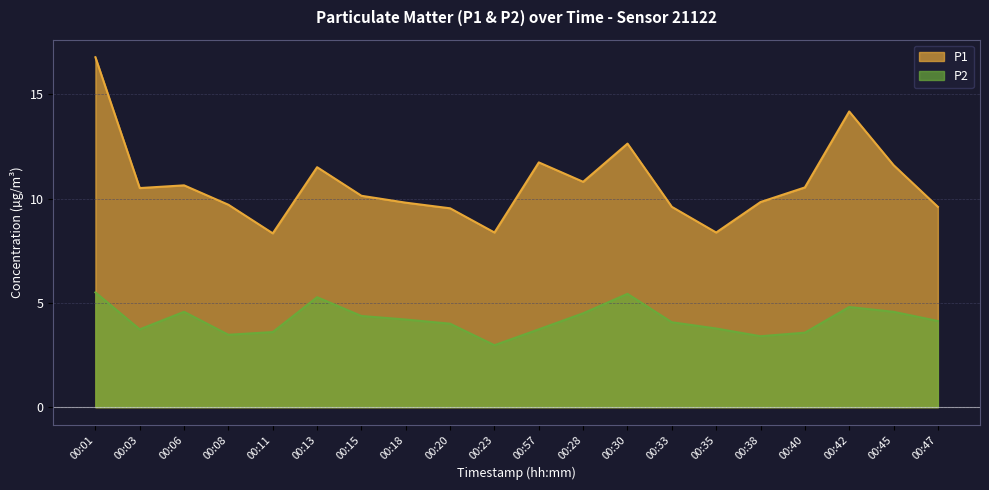

The P1 series shows 21.9 at 00:42. True or false?

False